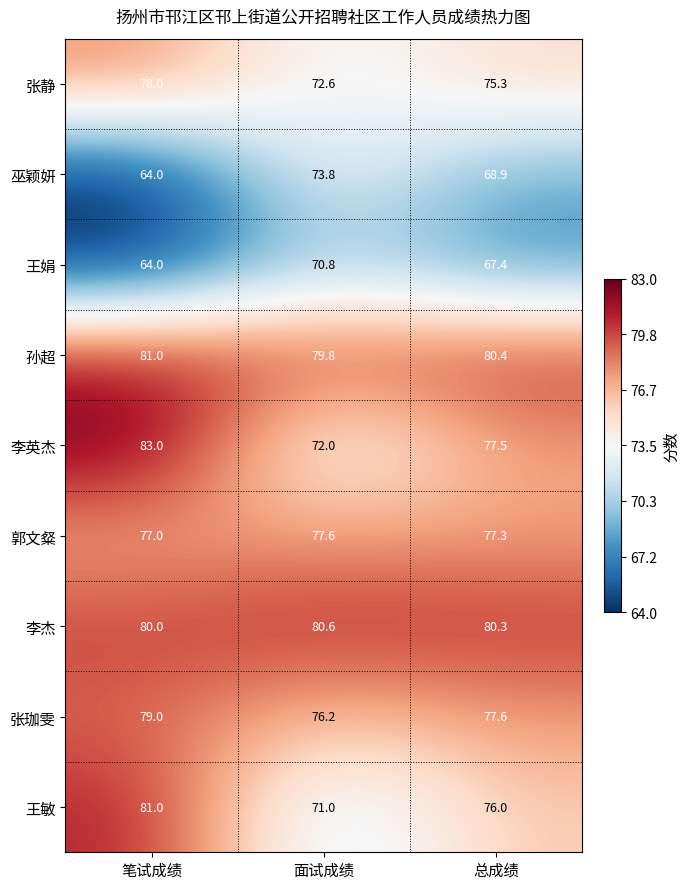

Reading left to right, transcribe all the data shown in this chart.

张静: 笔试成绩=78.0	面试成绩=72.6	总成绩=75.3
巫颖妍: 笔试成绩=64.0	面试成绩=73.8	总成绩=68.9
王娟: 笔试成绩=64.0	面试成绩=70.8	总成绩=67.4
孙超: 笔试成绩=81.0	面试成绩=79.8	总成绩=80.4
李英杰: 笔试成绩=83.0	面试成绩=72.0	总成绩=77.5
郭文粲: 笔试成绩=77.0	面试成绩=77.6	总成绩=77.3
李杰: 笔试成绩=80.0	面试成绩=80.6	总成绩=80.3
张珈雯: 笔试成绩=79.0	面试成绩=76.2	总成绩=77.6
王敏: 笔试成绩=81.0	面试成绩=71.0	总成绩=76.0